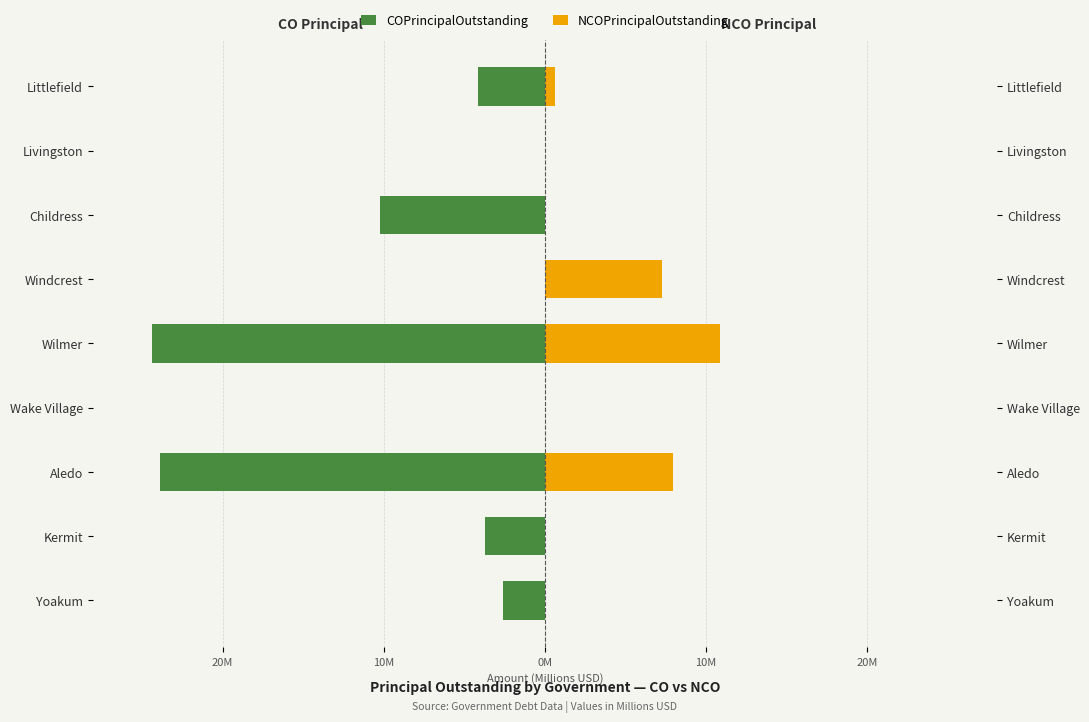

What is the average value of the NCOPrincipalOutstanding series?

3.0